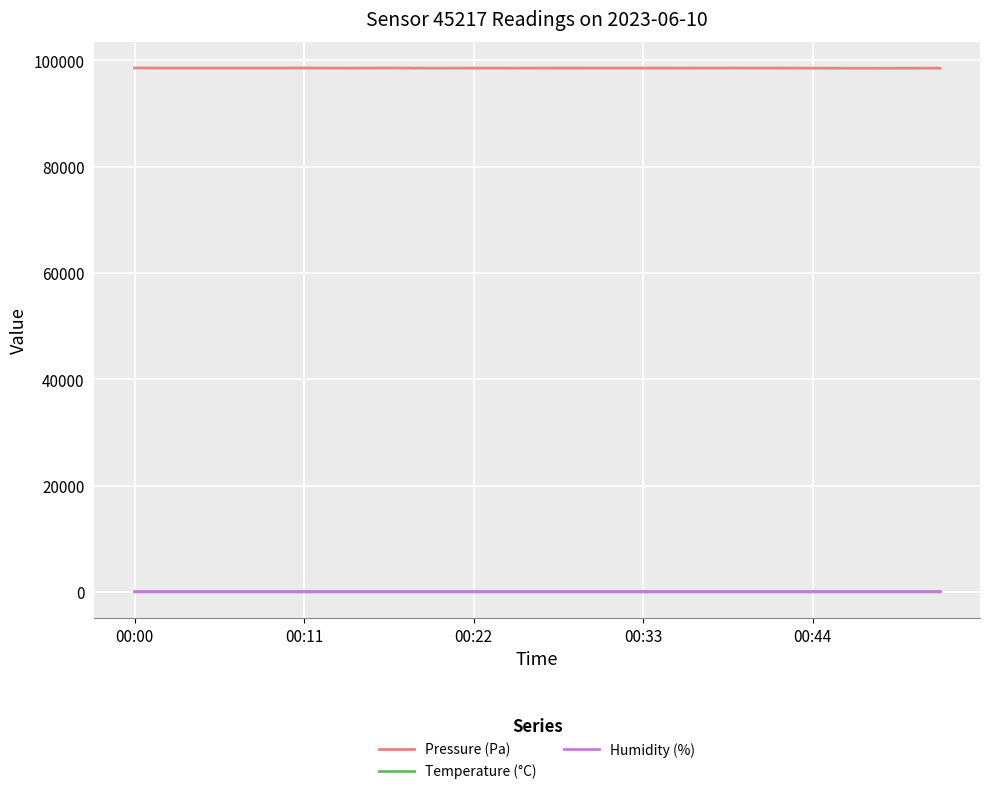

What is the maximum value for Pressure (Pa)?

98583.6